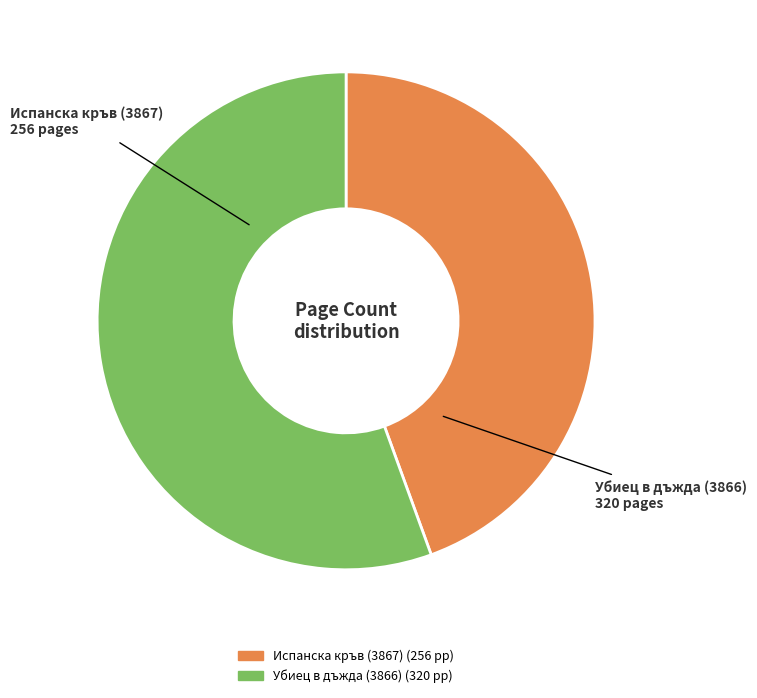

Is the sum of Испанска кръв (3867) and Убиец в дъжда (3866) greater than half?

Yes